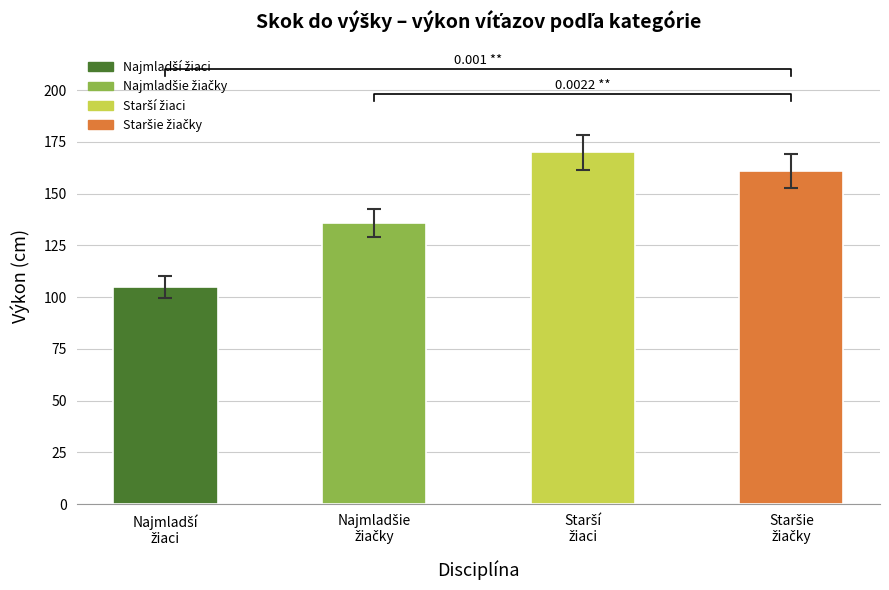

List the labels in order of value, smallest first.

Najmladší
žiaci, Najmladšie
žiačky, Staršie
žiačky, Starší
žiaci